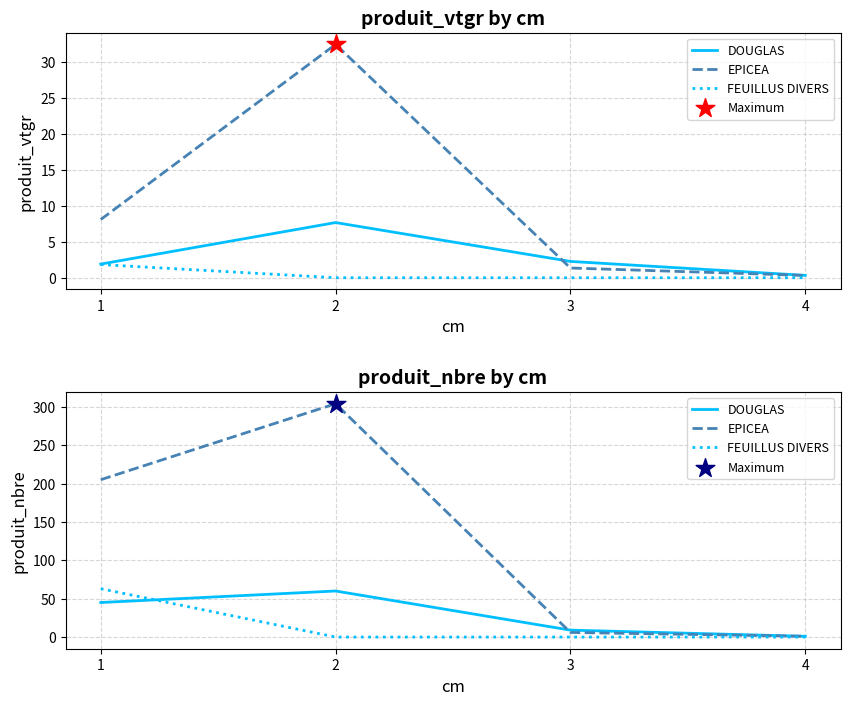

At how many categories does at least one series exceed 164?

2